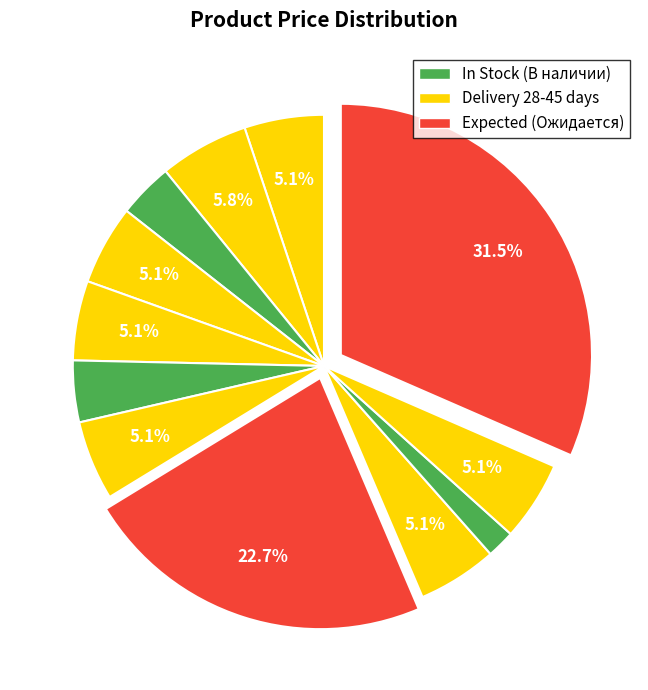

To the nearest percent, what is the average slice percentage?

8%